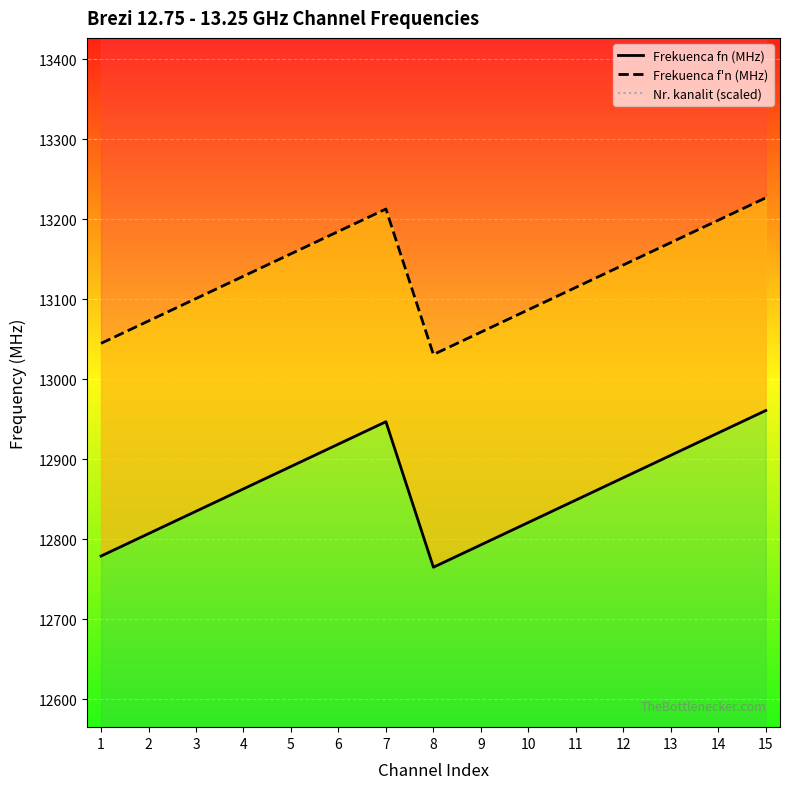

Read the Frekuenca f'n (MHz) value at 12, to the nearest 50.

13150